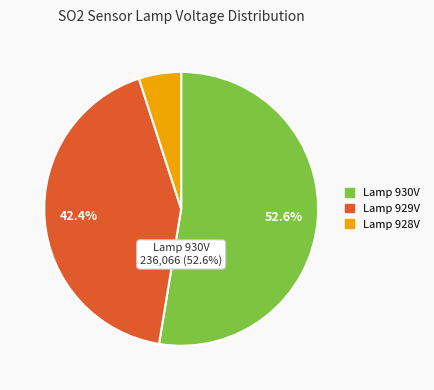

Is there any slice that represents more than half of the pie?

Yes